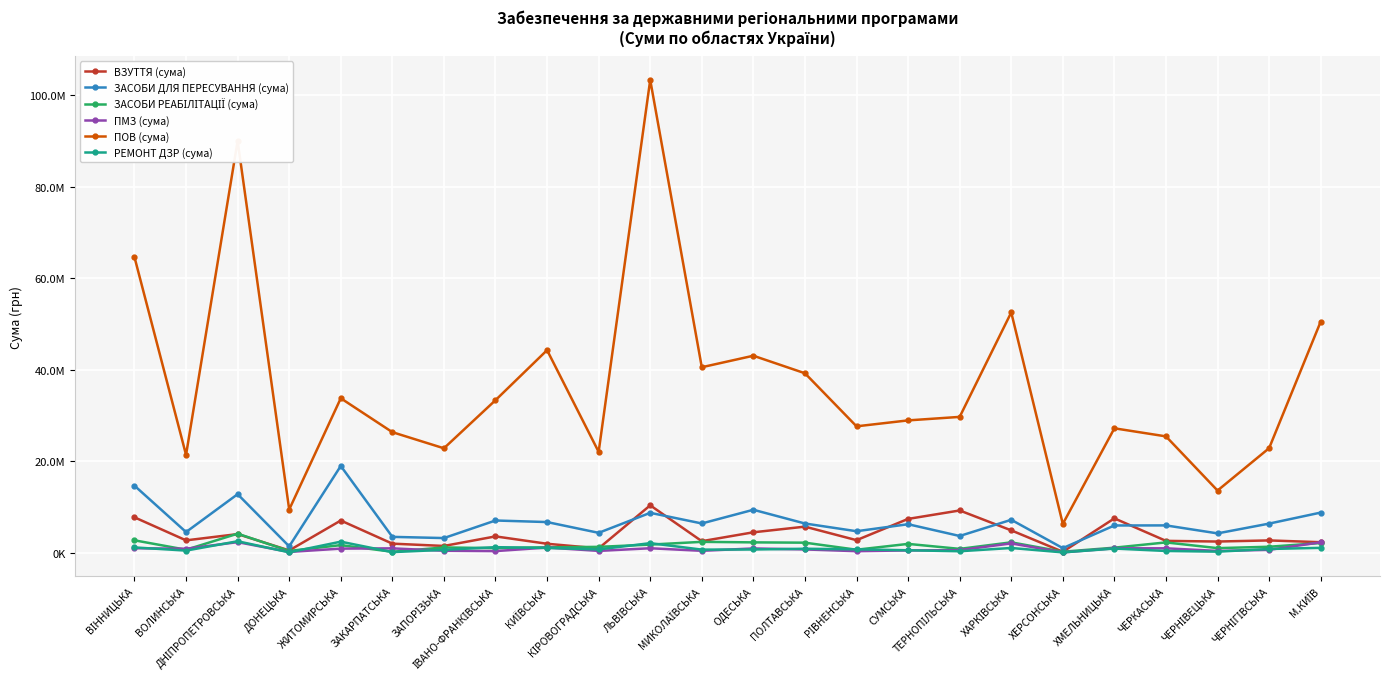

True or false: ПОВ (сума) has more than 2 interior local peaks.

True